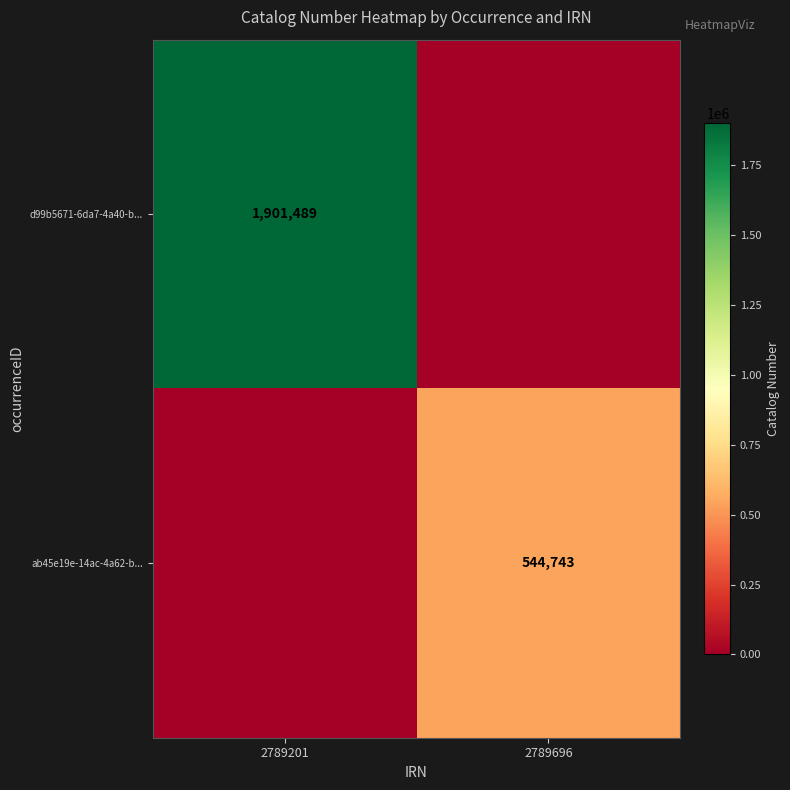

Is it true that d99b5671-6da7-4a40-b... equals 1901489 at 2789201?

True